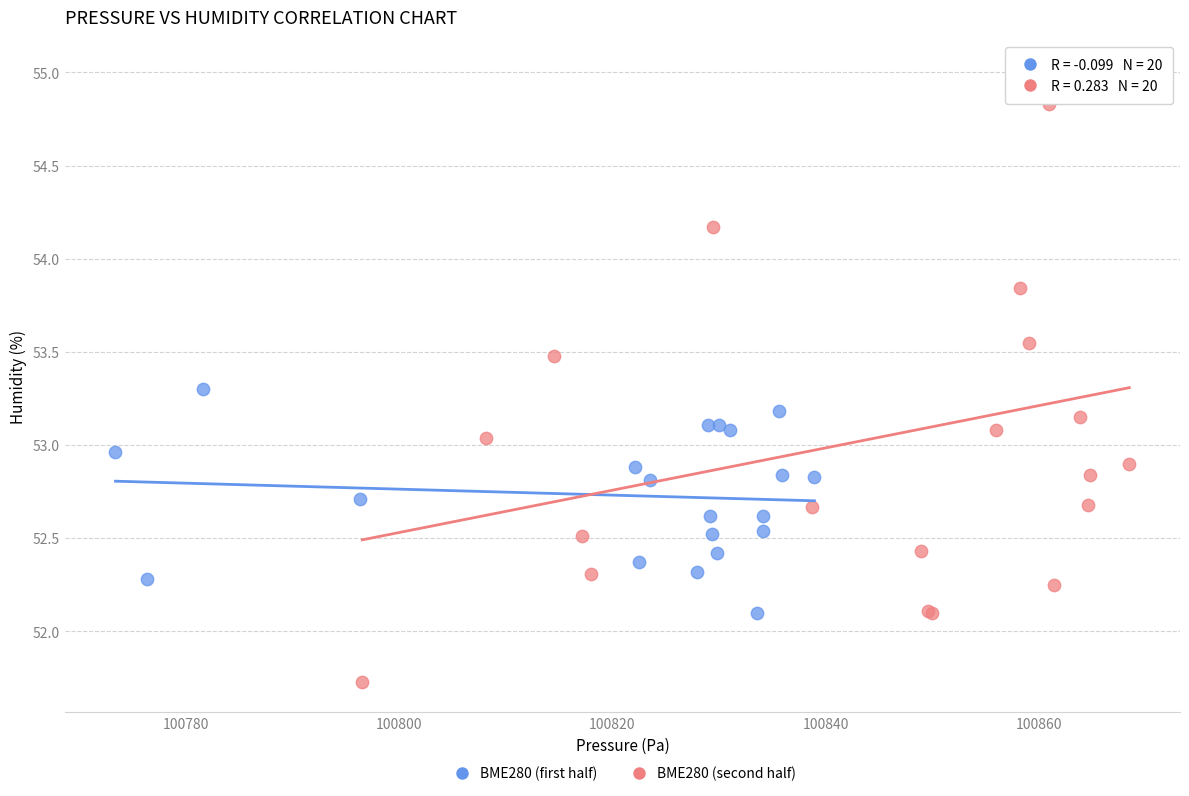

Which series reaches the maximum Y coordinate?

BME280 (second half)